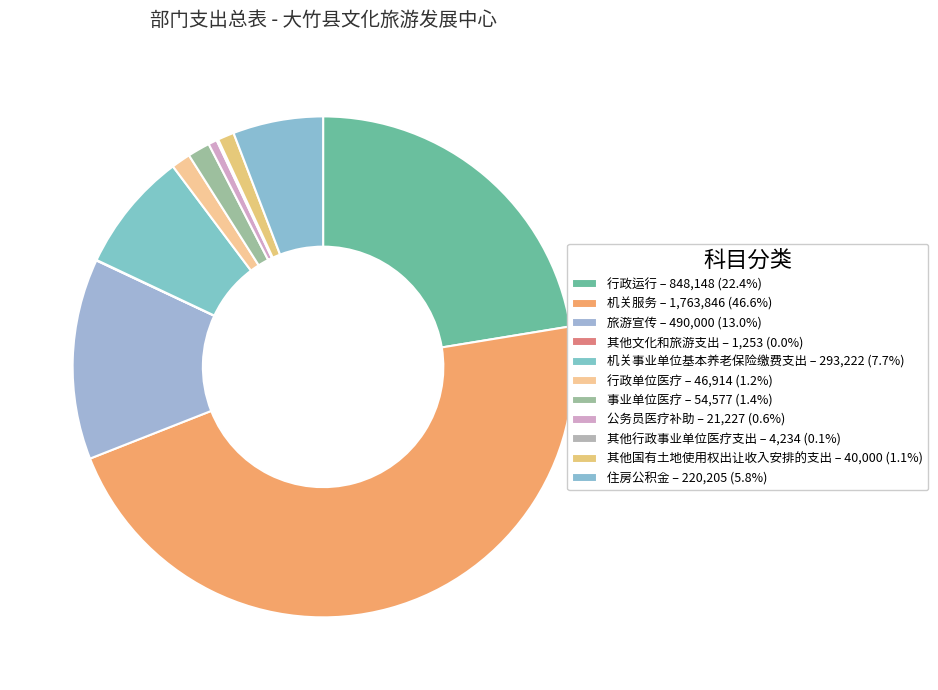

The 行政运行 slice represents 32% of the pie. True or false?

False